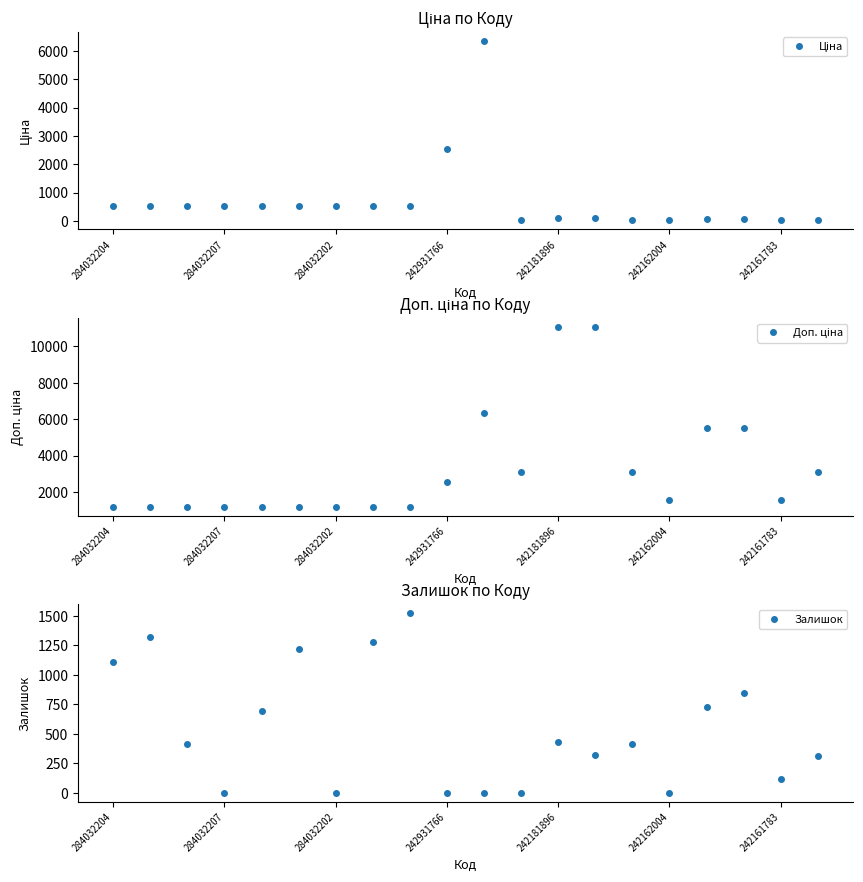

What are all the series names shown in the legend?

Ціна, Доп. ціна, Залишок